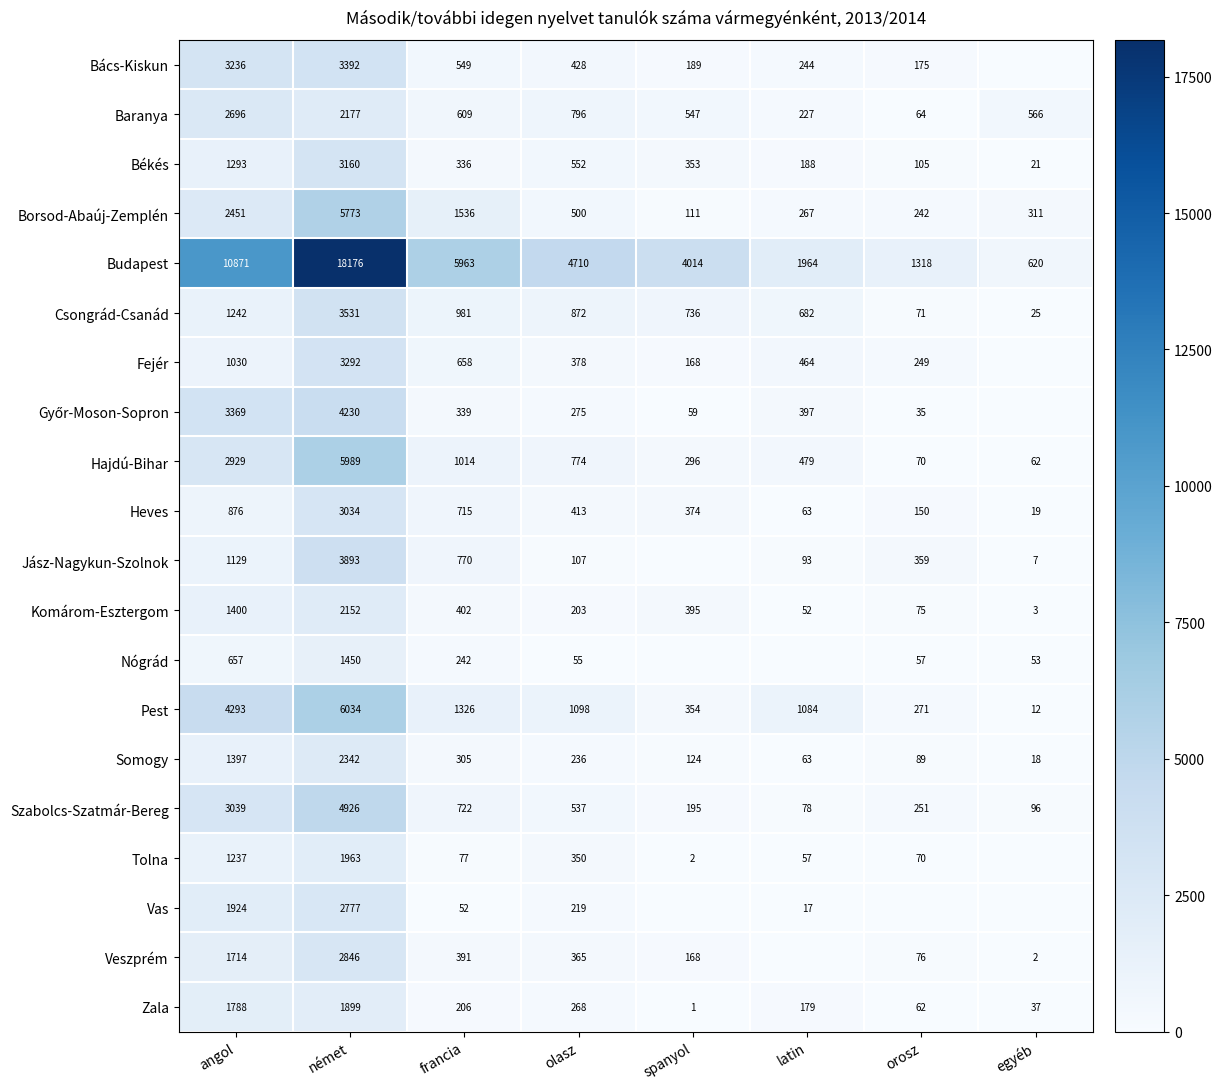

Rank the categories by Borsod-Abaúj-Zemplén value from highest to lowest.

német, angol, francia, olasz, egyéb, latin, orosz, spanyol